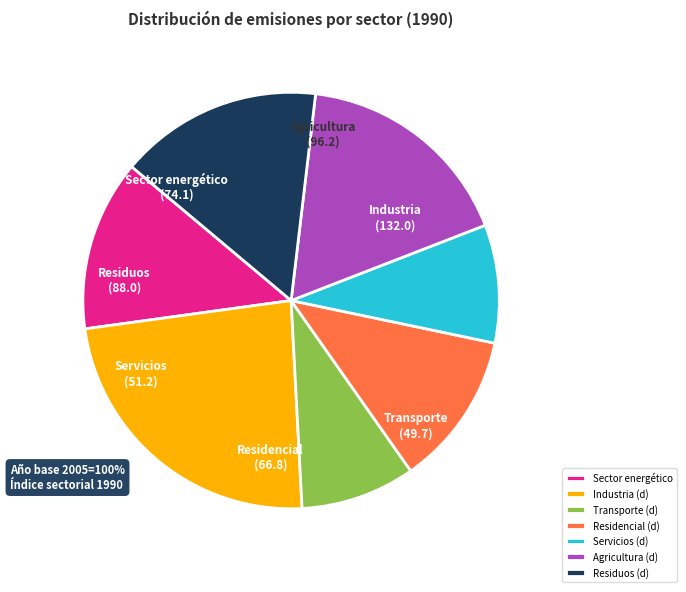

Between Residuos (d) and Agricultura (d), which is larger?

Agricultura (d)